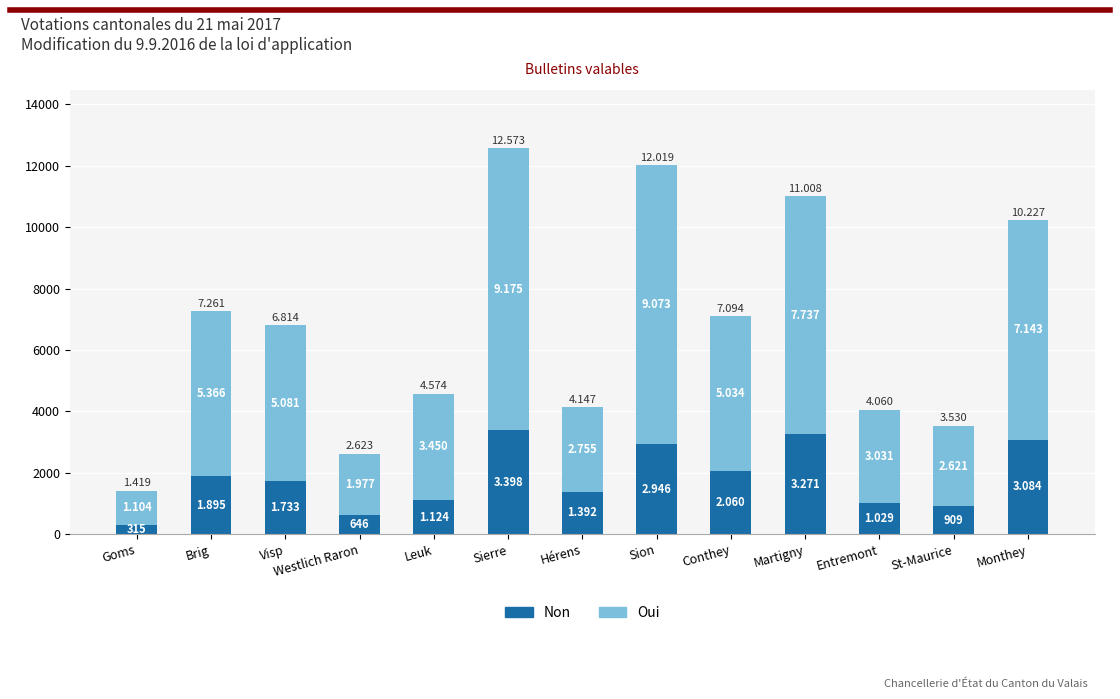

Is it true that Non equals 1085 at Sierre?

False